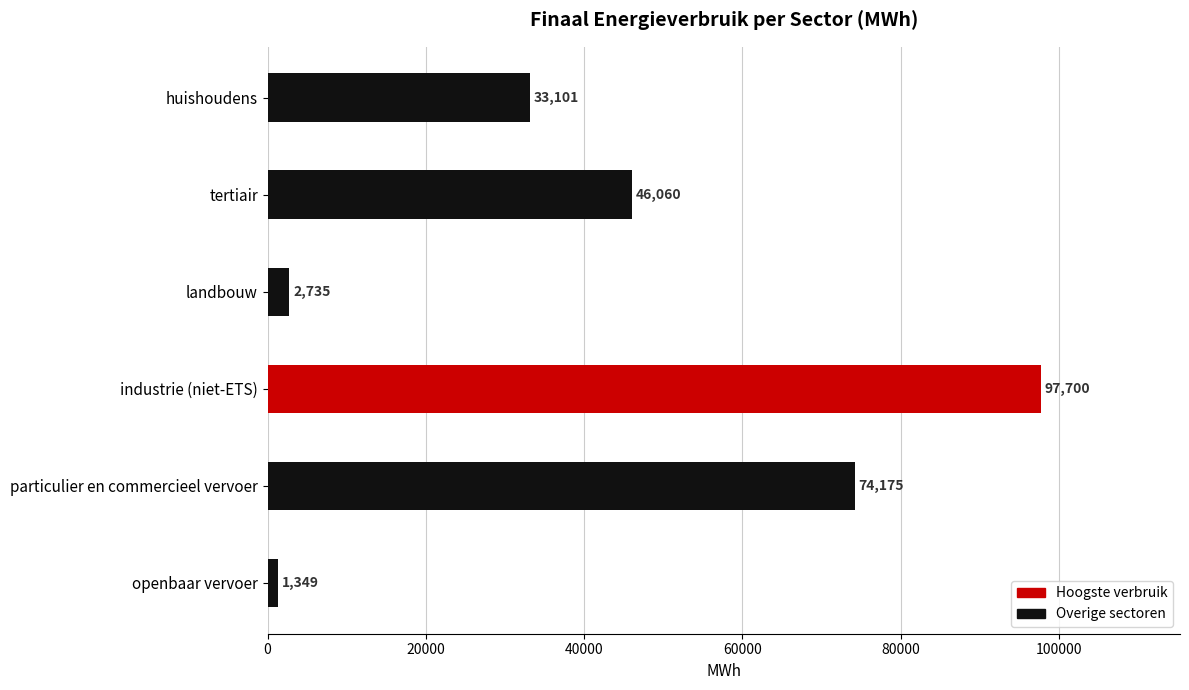

What is the sum of all values?

255119.8